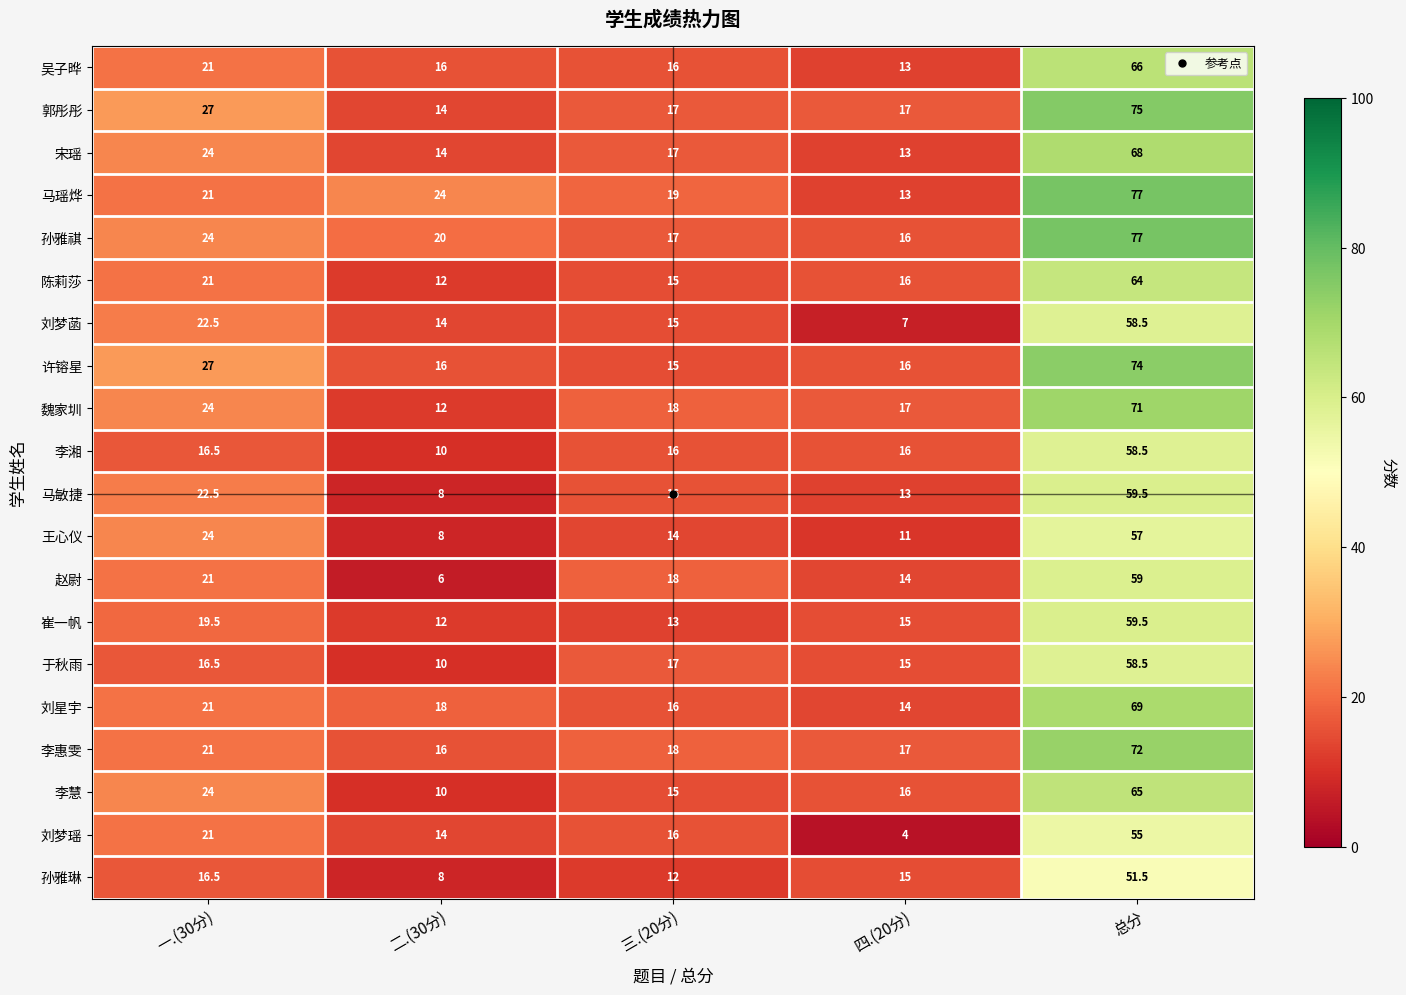

The 赵尉 series shows 18.0 at 三.(20分). True or false?

True